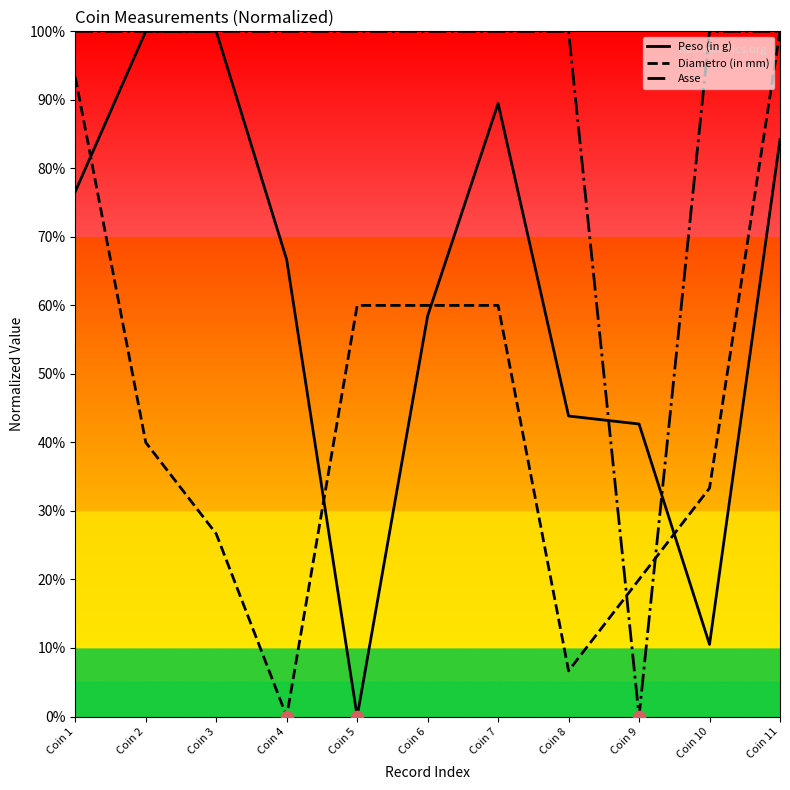

What is the total value across all series at Coin 10?

1.4